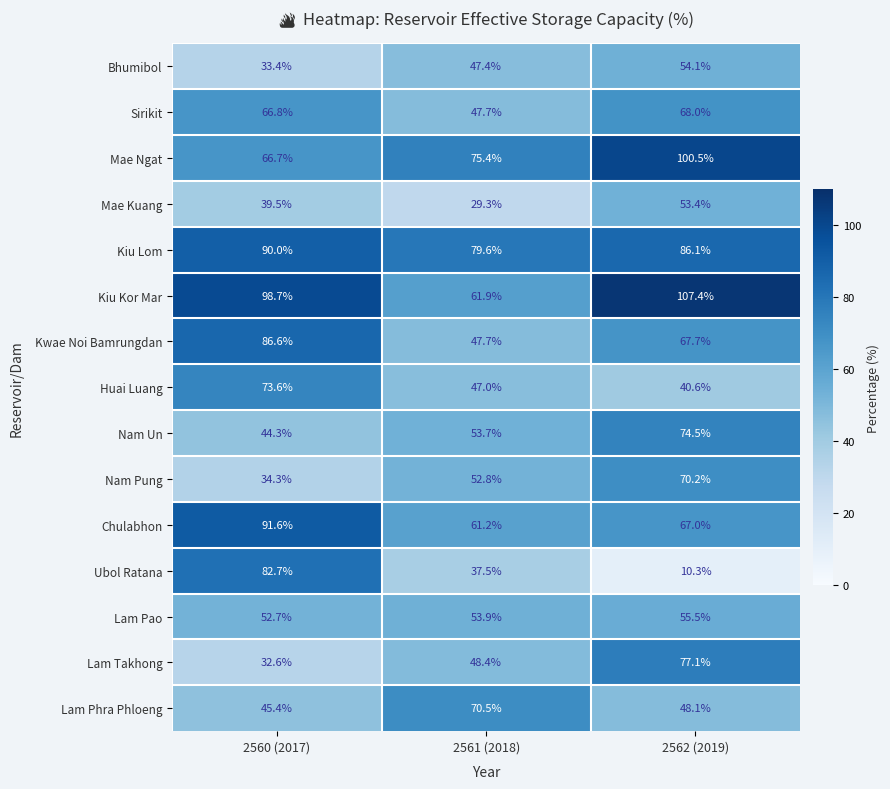

Read the Lam Phra Phloeng value at 2562 (2019).

48.1